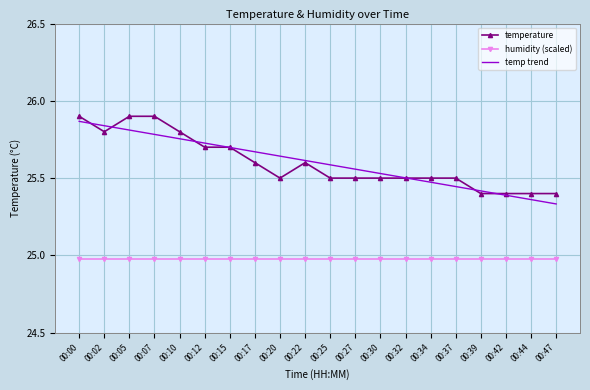

True or false: humidity (scaled) and temperature cross at least once.

False